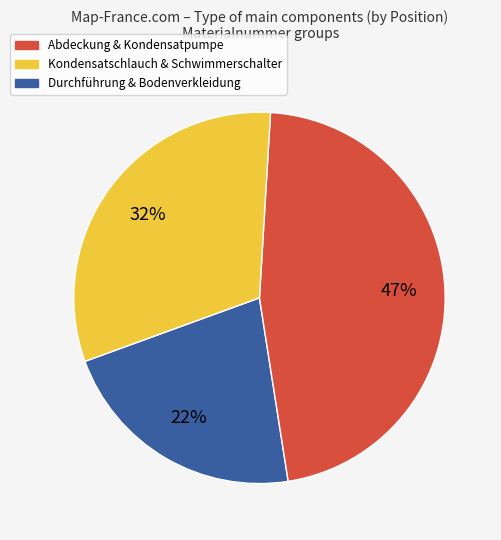

Does any single category account for the majority?

No